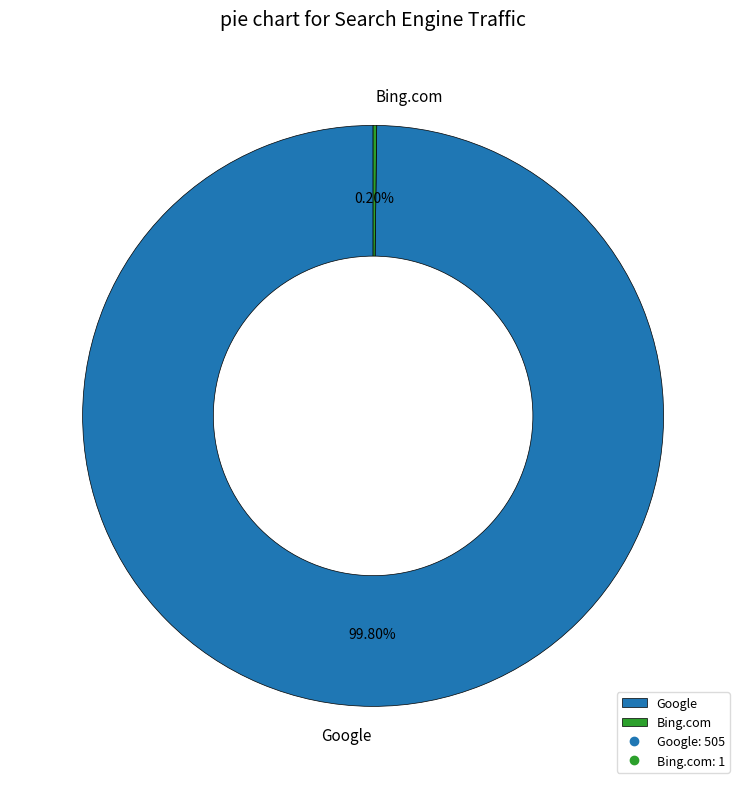

Does Google account for over 50% of the chart?

Yes